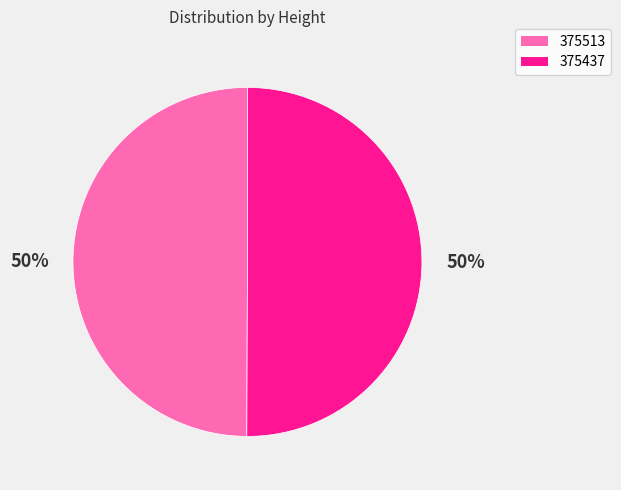

Do 375513 and 375437 together represent more than half of the pie?

Yes